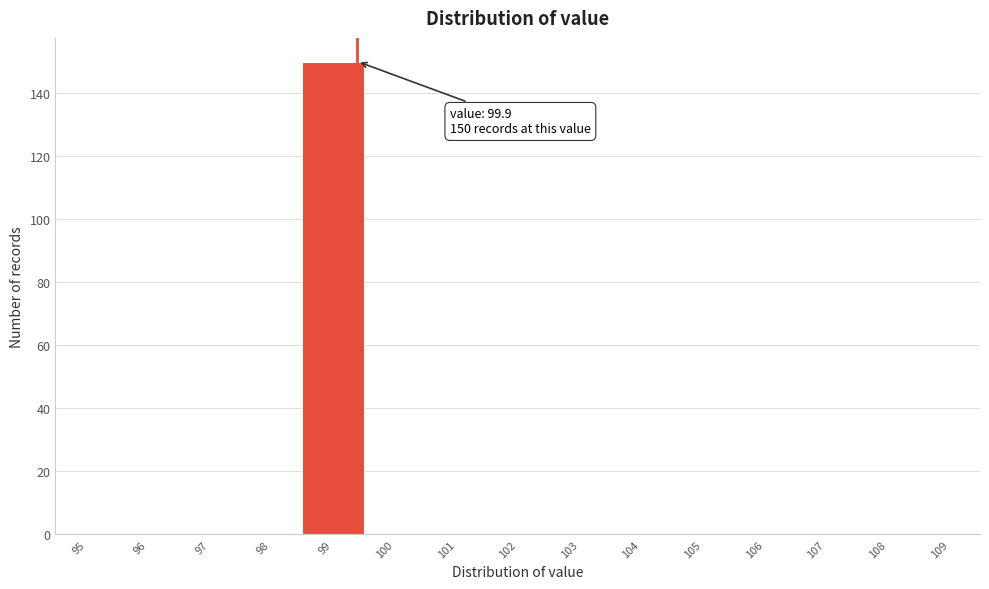

Reading right to left, transcribe all the data shown in this chart.

109=0	108=0	107=0	106=0	105=0	104=0	103=0	102=0	101=0	100=0	99=150	98=0	97=0	96=0	95=0